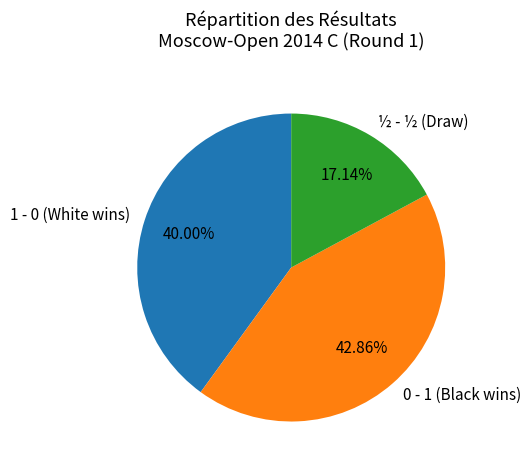

To the nearest percent, what is the average slice percentage?

33%